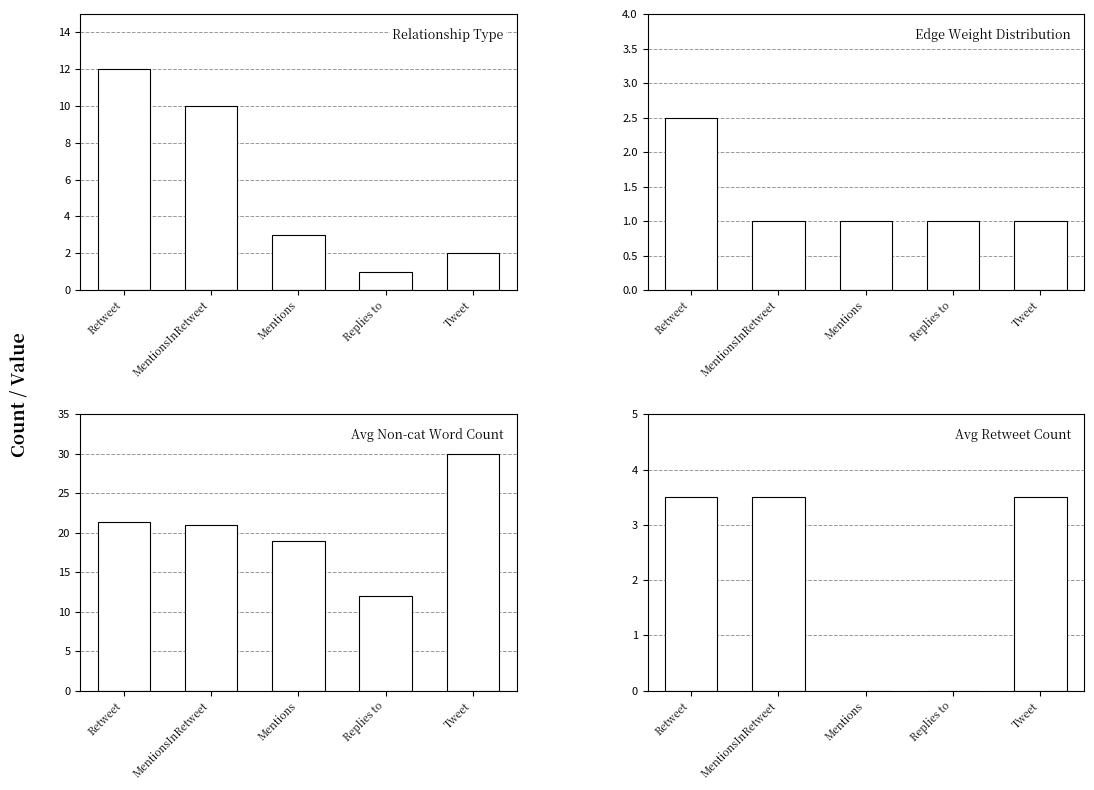

Between MentionsInRetweet and Tweet, which series saw the biggest shift?

Avg Non-cat Word Count